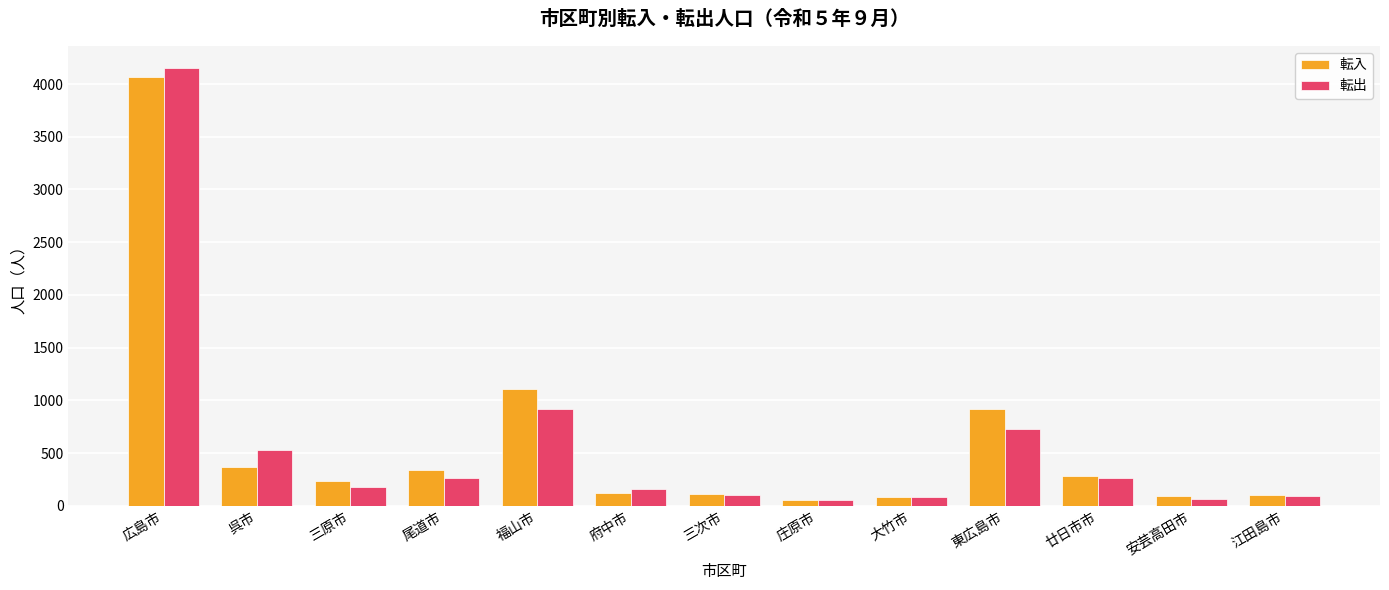

What is the total value across all series at 三次市?

215